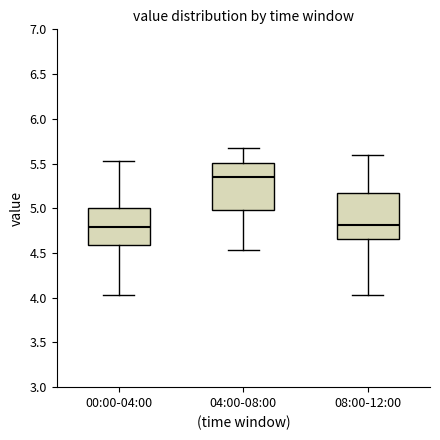

Where does the median line of the box for 08:00-12:00 sit on the y-axis? The values are not printed on the chart, so give them approximately, as read against the axis.

4.80